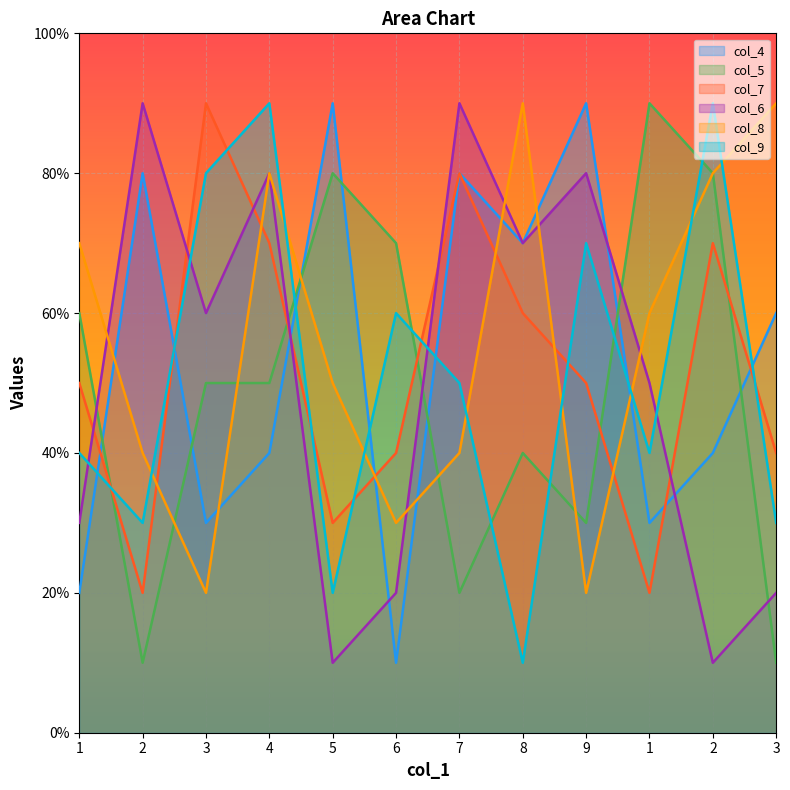

The col_8 series shows 5 at 5. True or false?

True